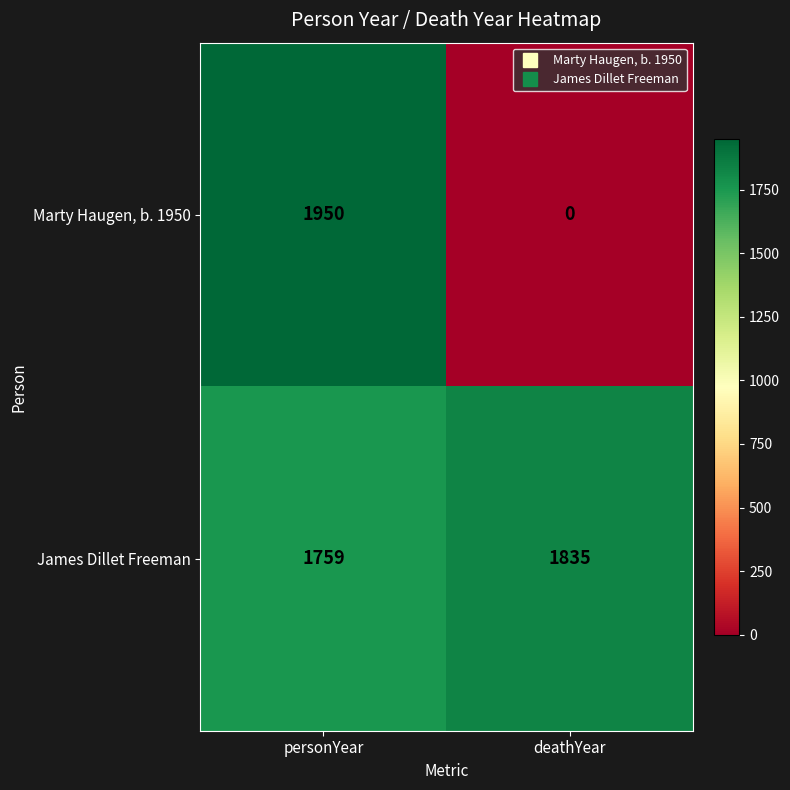

What is the difference between the maximum and minimum values in the James Dillet Freeman series?

76